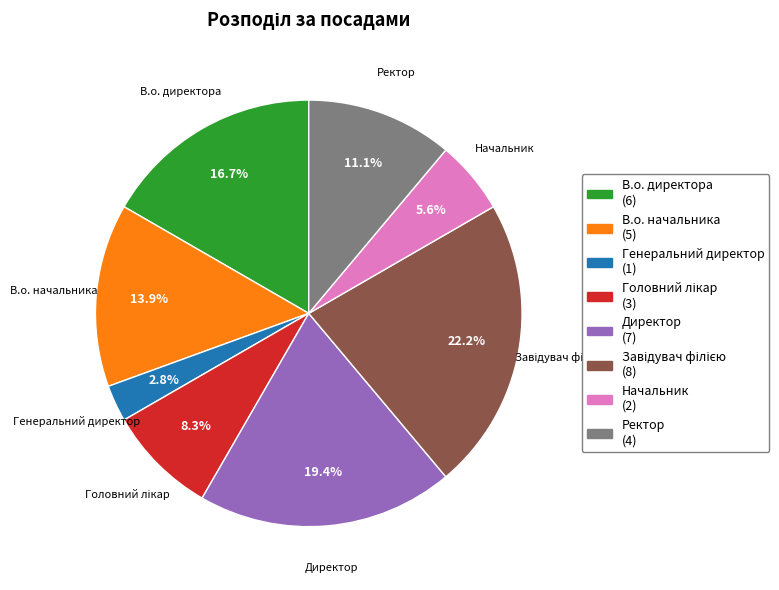

Count the number of slices in the pie.

8